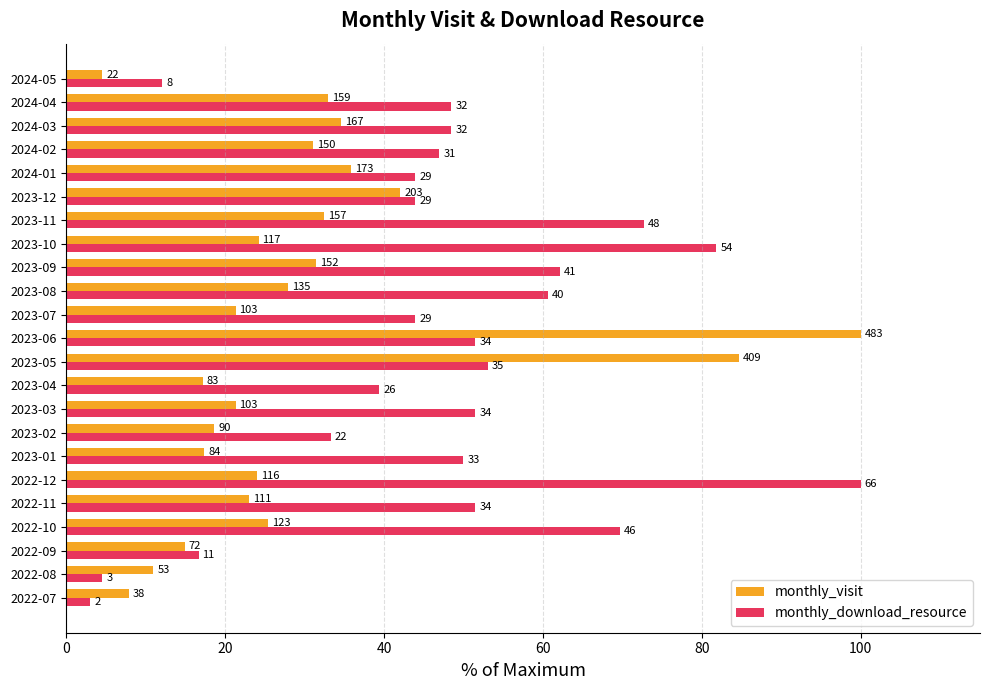

What are all the series names shown in the legend?

monthly_visit, monthly_download_resource